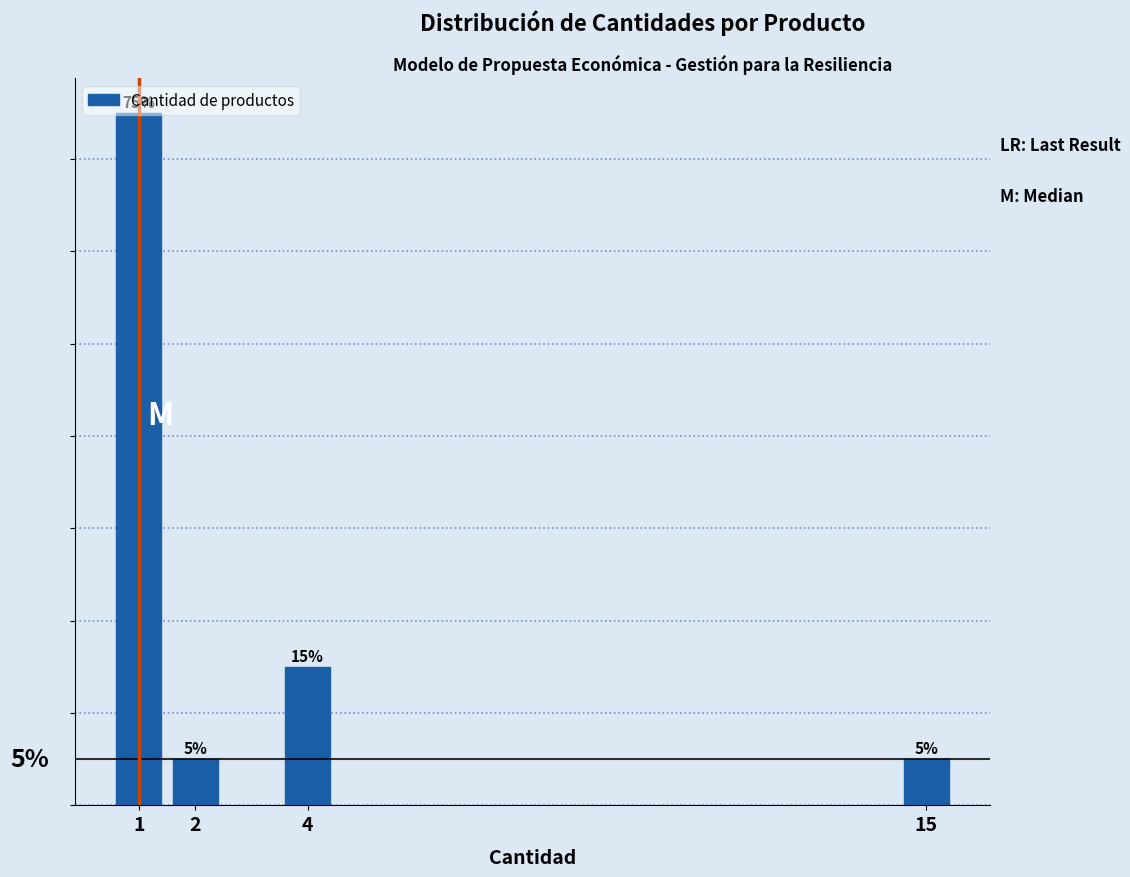

Does the chart contain any negative values?

No